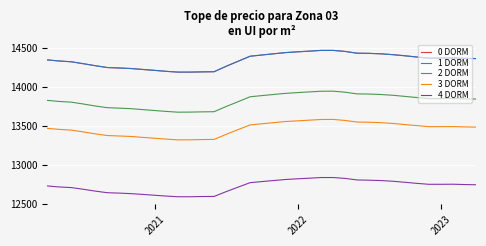

Does the chart have visible grid lines?

Yes